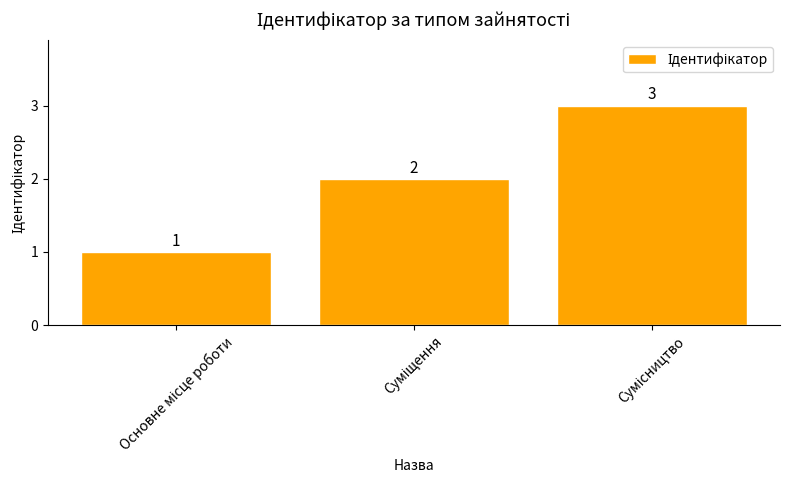

Are the bars grouped side by side (vs. stacked)?

No